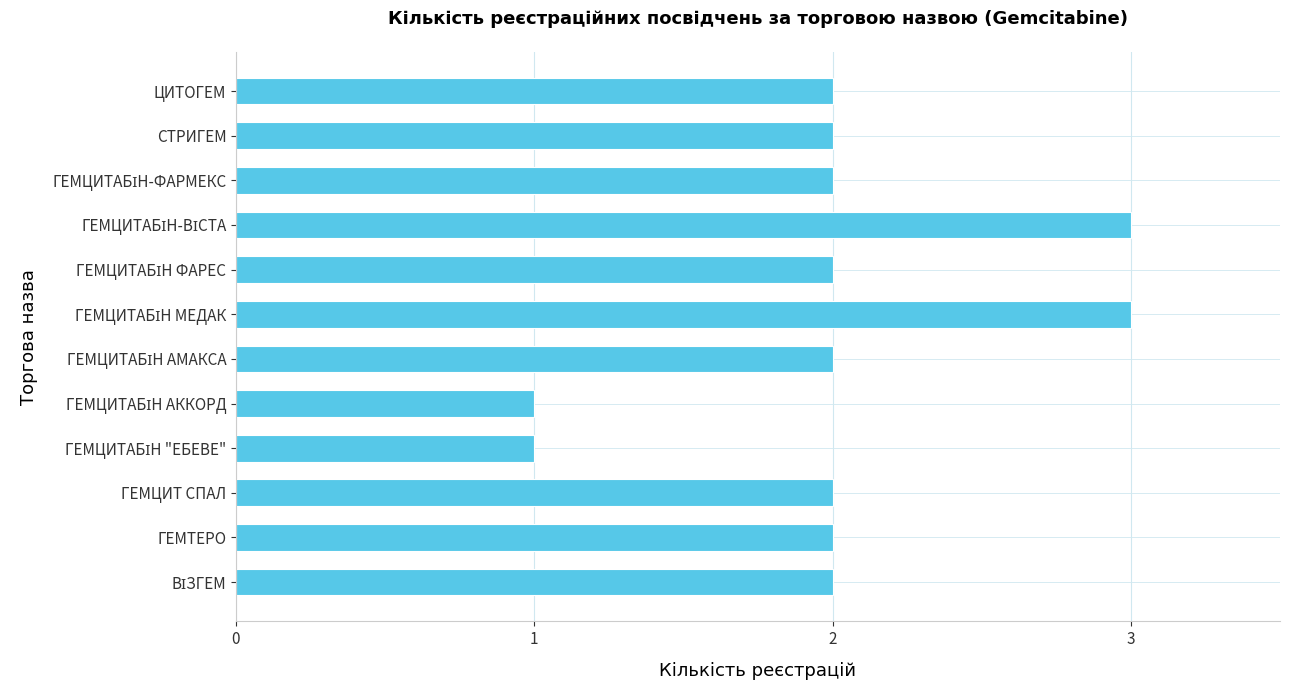

Are the bars grouped side by side (vs. stacked)?

No